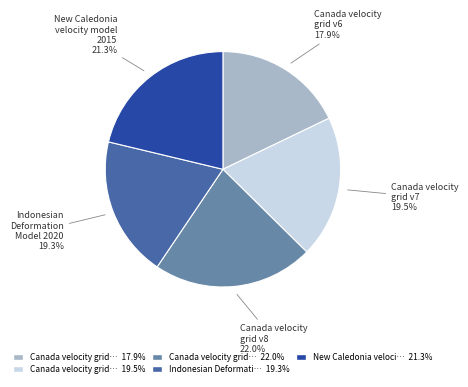

Is there a majority slice in this chart?

No